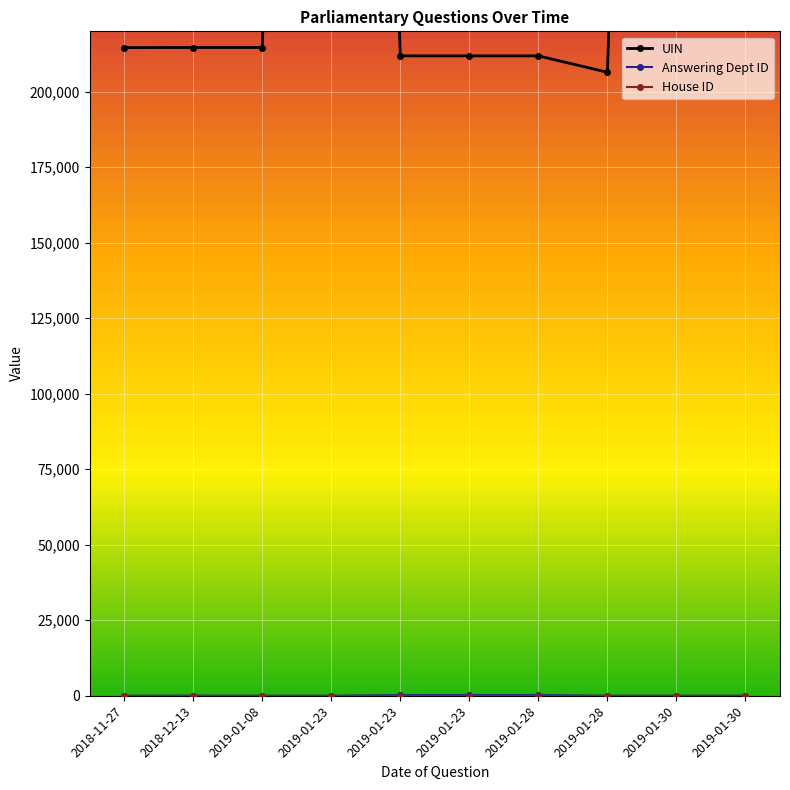

Reading left to right, list all the values displayed in this chart.

UIN: 2018-11-27=214615	2018-12-13=214642	2019-01-08=214644	2019-01-23=908853	2019-01-23=211876	2019-01-23=211877	2019-01-28=211878	2019-01-28=206446	2019-01-30=908181	2019-01-30=907931
Answering Dept ID: 2018-11-27=1	2018-12-13=53	2019-01-08=1	2019-01-23=7	2019-01-23=201	2019-01-23=201	2019-01-28=201	2019-01-28=14	2019-01-30=10	2019-01-30=9
House ID: 2018-11-27=1	2018-12-13=1	2019-01-08=1	2019-01-23=1	2019-01-23=1	2019-01-23=1	2019-01-28=1	2019-01-28=1	2019-01-30=1	2019-01-30=1